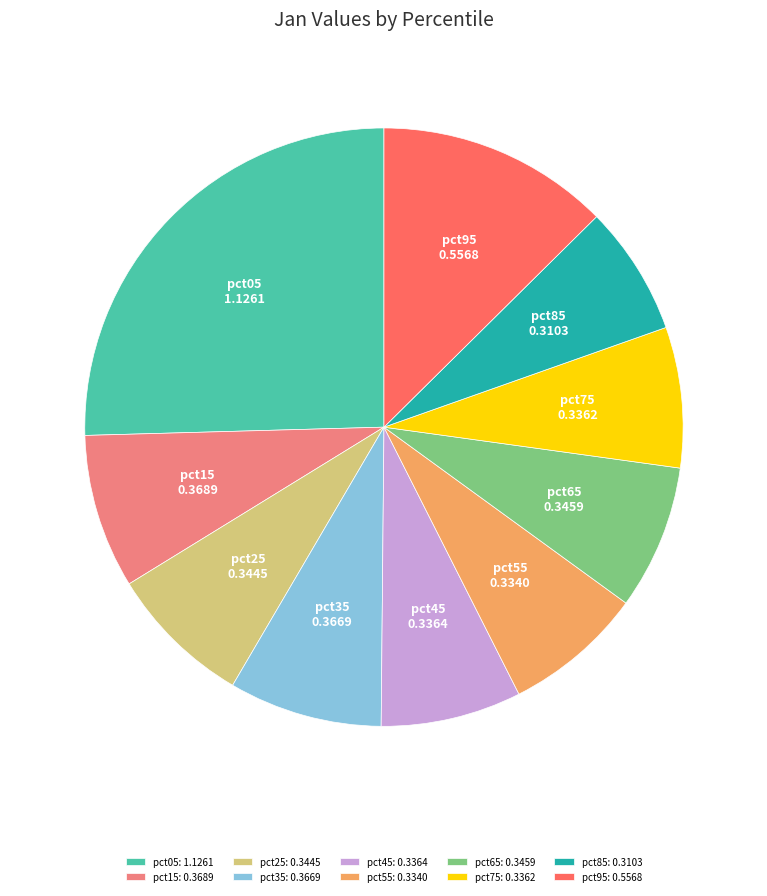

Is the sum of pct45: 0.3364 and pct15: 0.3689 greater than half?

No